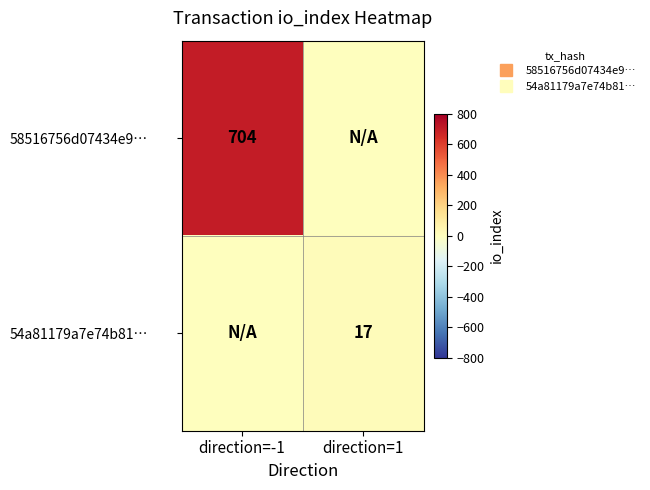

True or false: 58516756d07434e9… has a value of 704 at direction=-1.

True